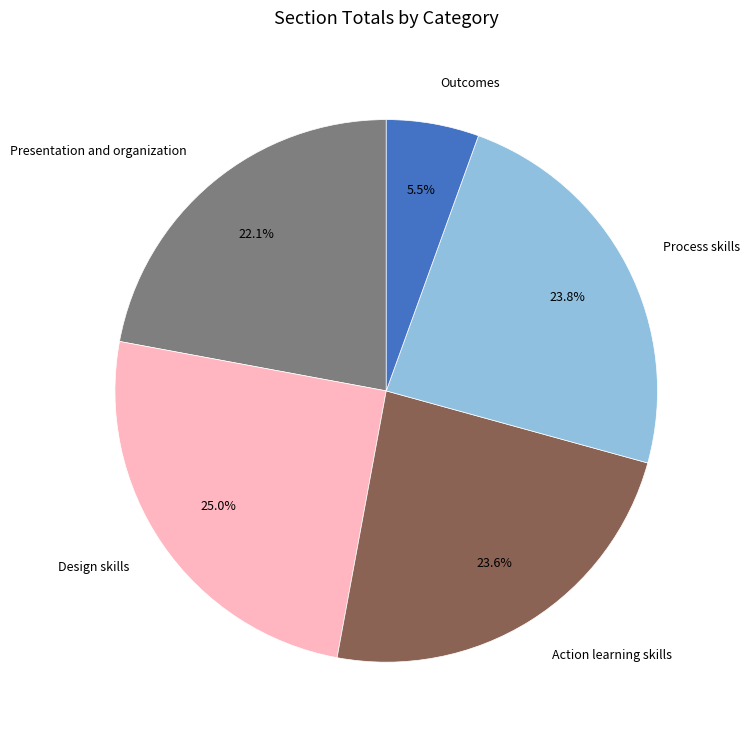

Count the number of slices in the pie.

5